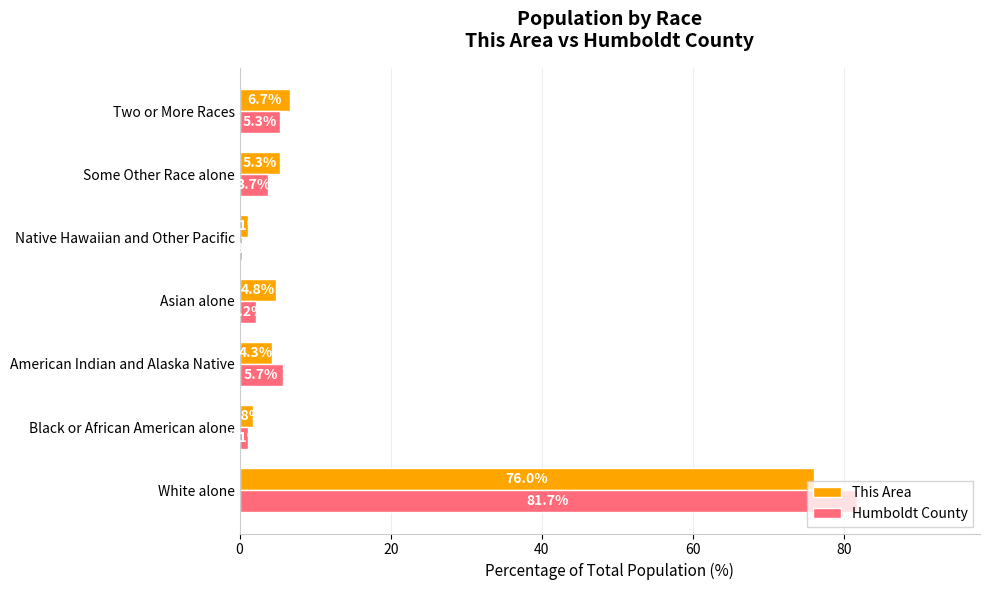

What is the average value of the This Area series?

14.3